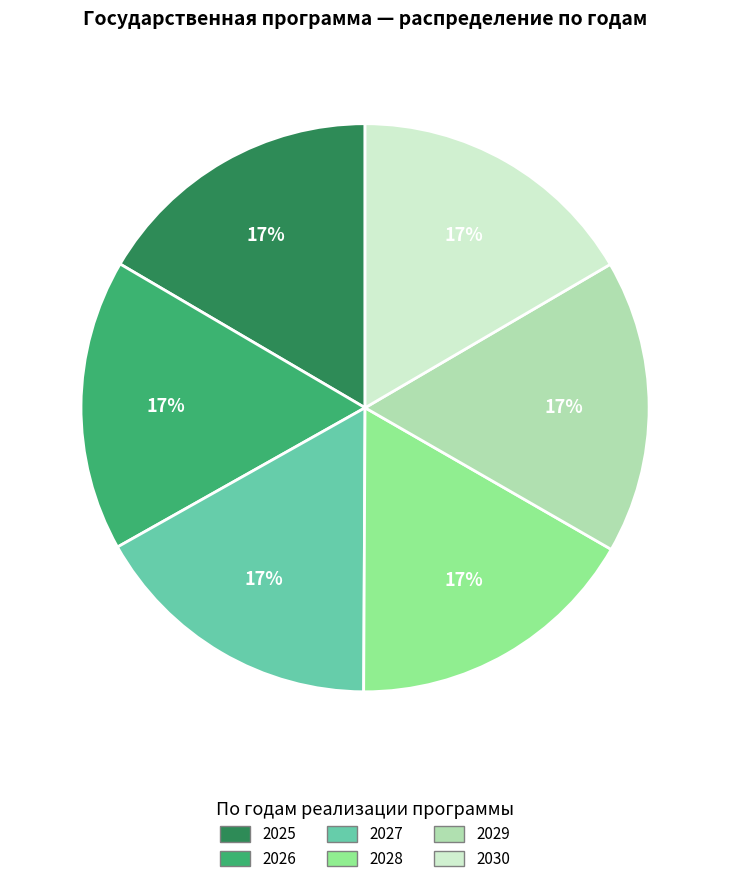

How many slices are in this pie chart?

6